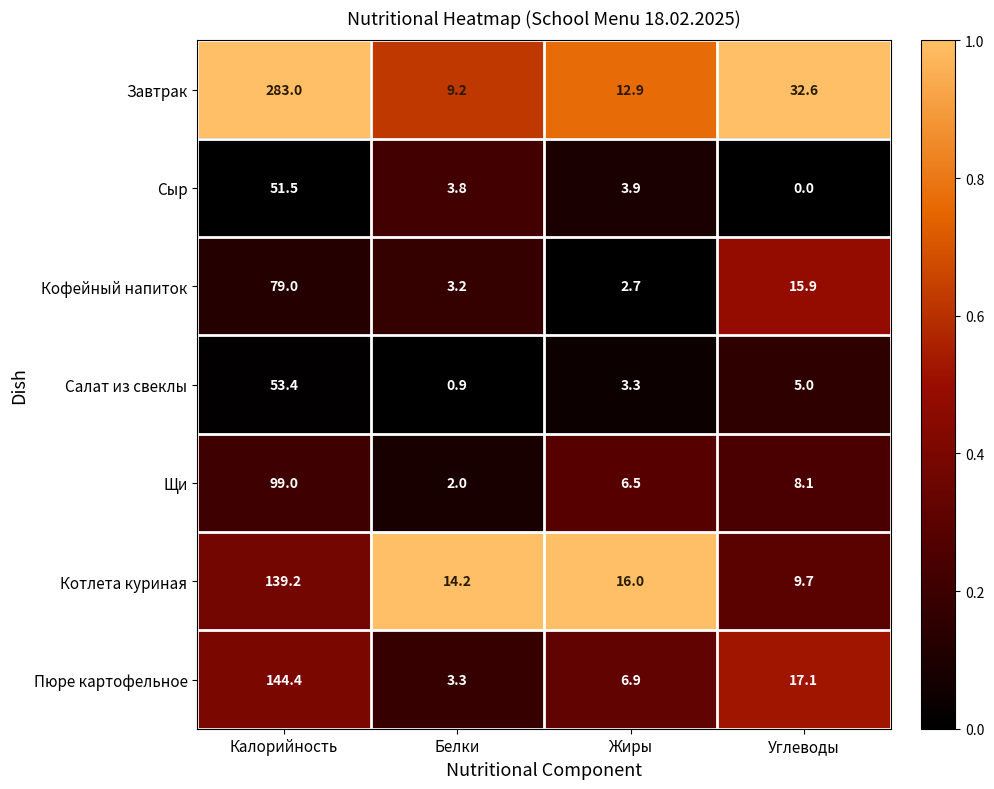

Which series has the largest range (max minus min)?

Завтрак